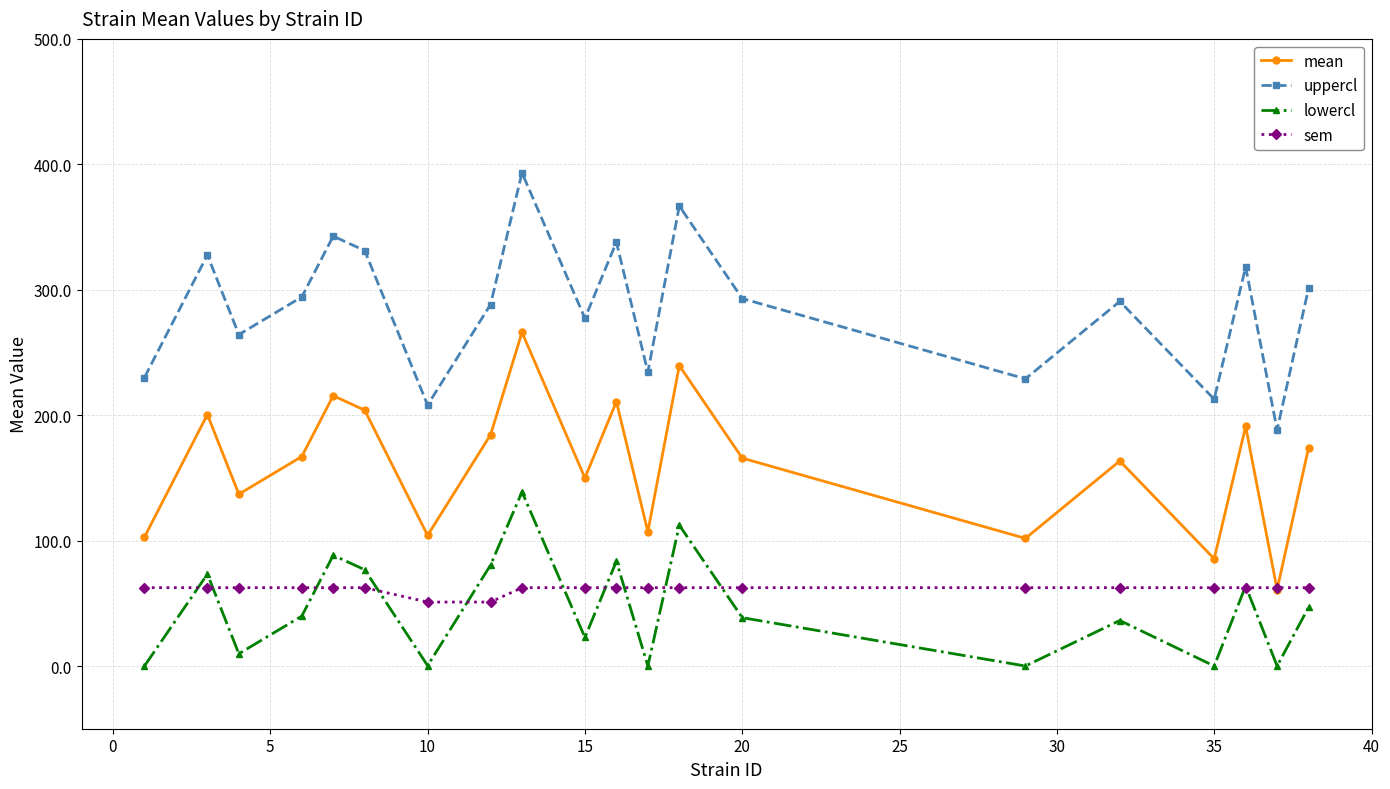

What is the value of the mean point at the 10th from the left?

150.0